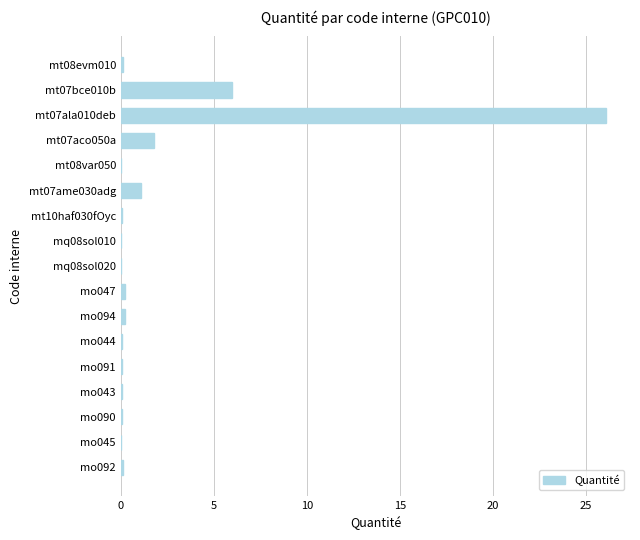

What is the greatest value displayed?

26.1